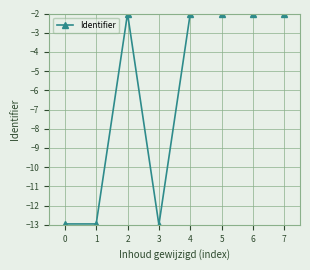

The chart shows a value of -2.8 at 4. True or false?

False